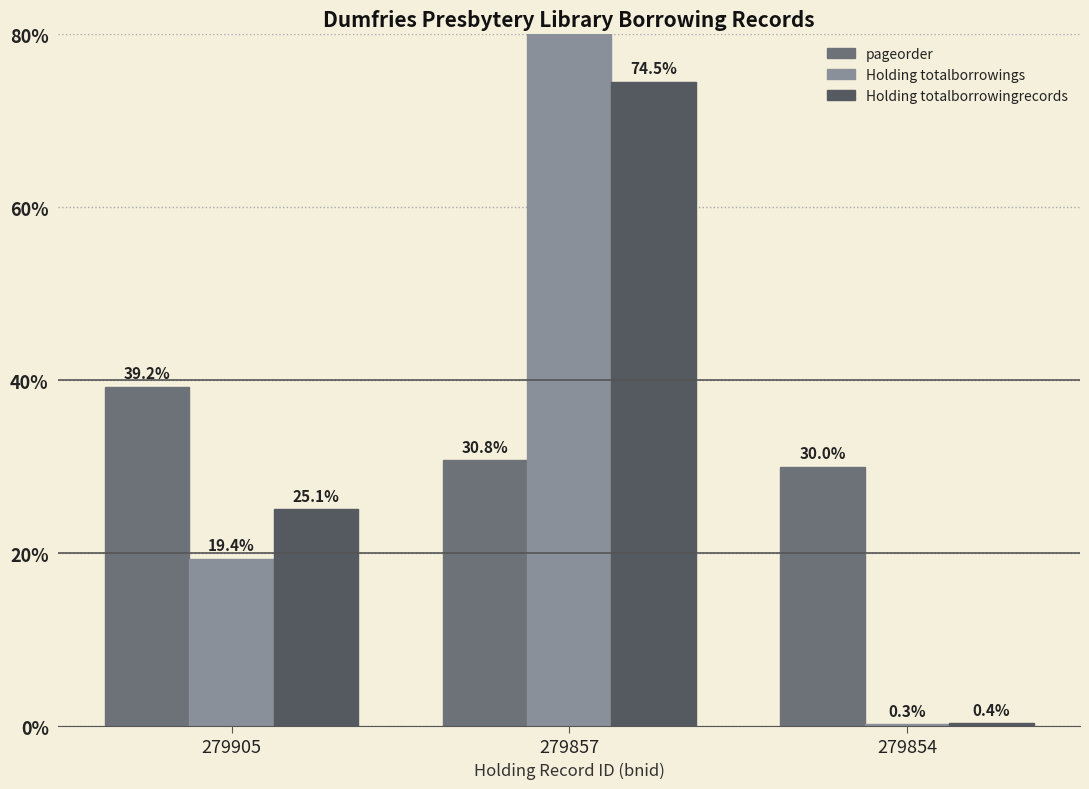

Reading right to left, what are all the values shown in this chart?

pageorder: 279854=30.0	279857=30.8	279905=39.2
Holding totalborrowings: 279854=0.3	279857=80.4	279905=19.4
Holding totalborrowingrecords: 279854=0.4	279857=74.5	279905=25.1